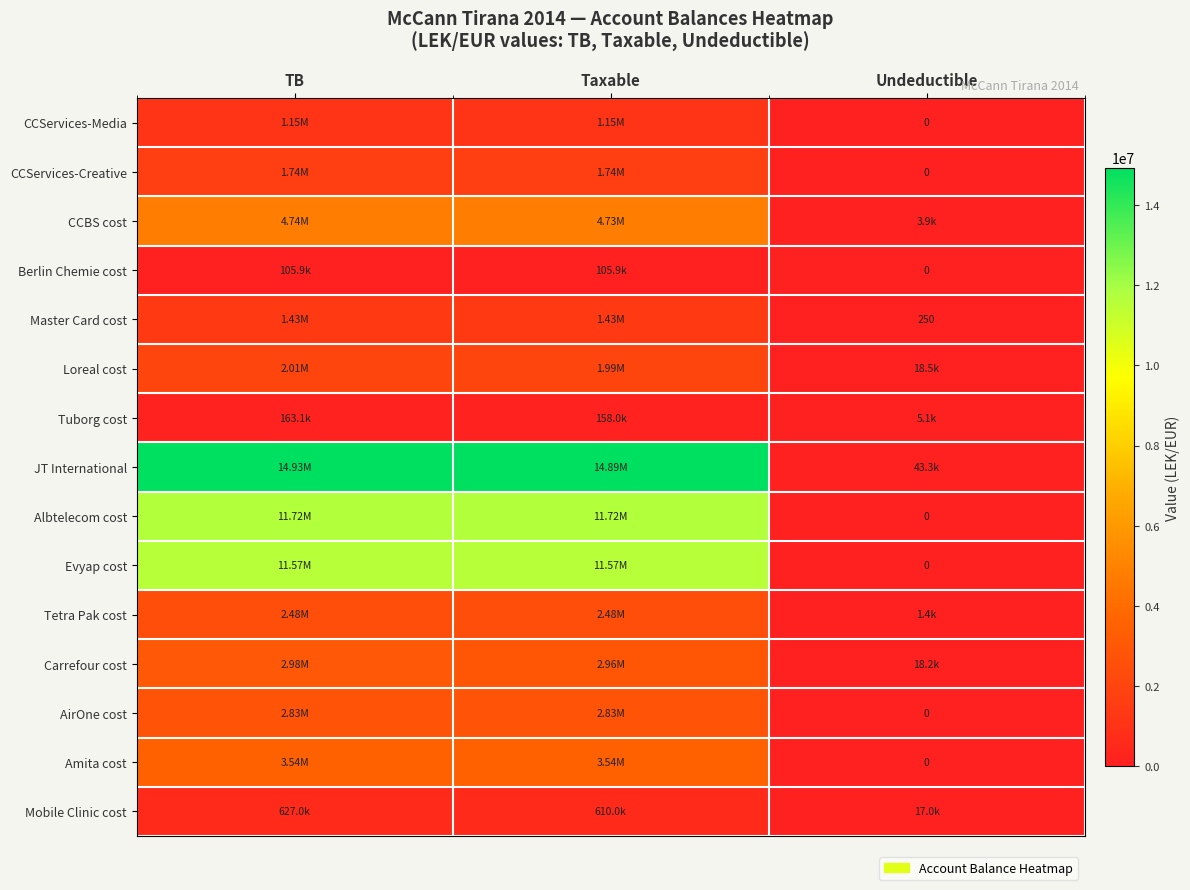

Where is JT International nearest to the value 7487228?

Taxable